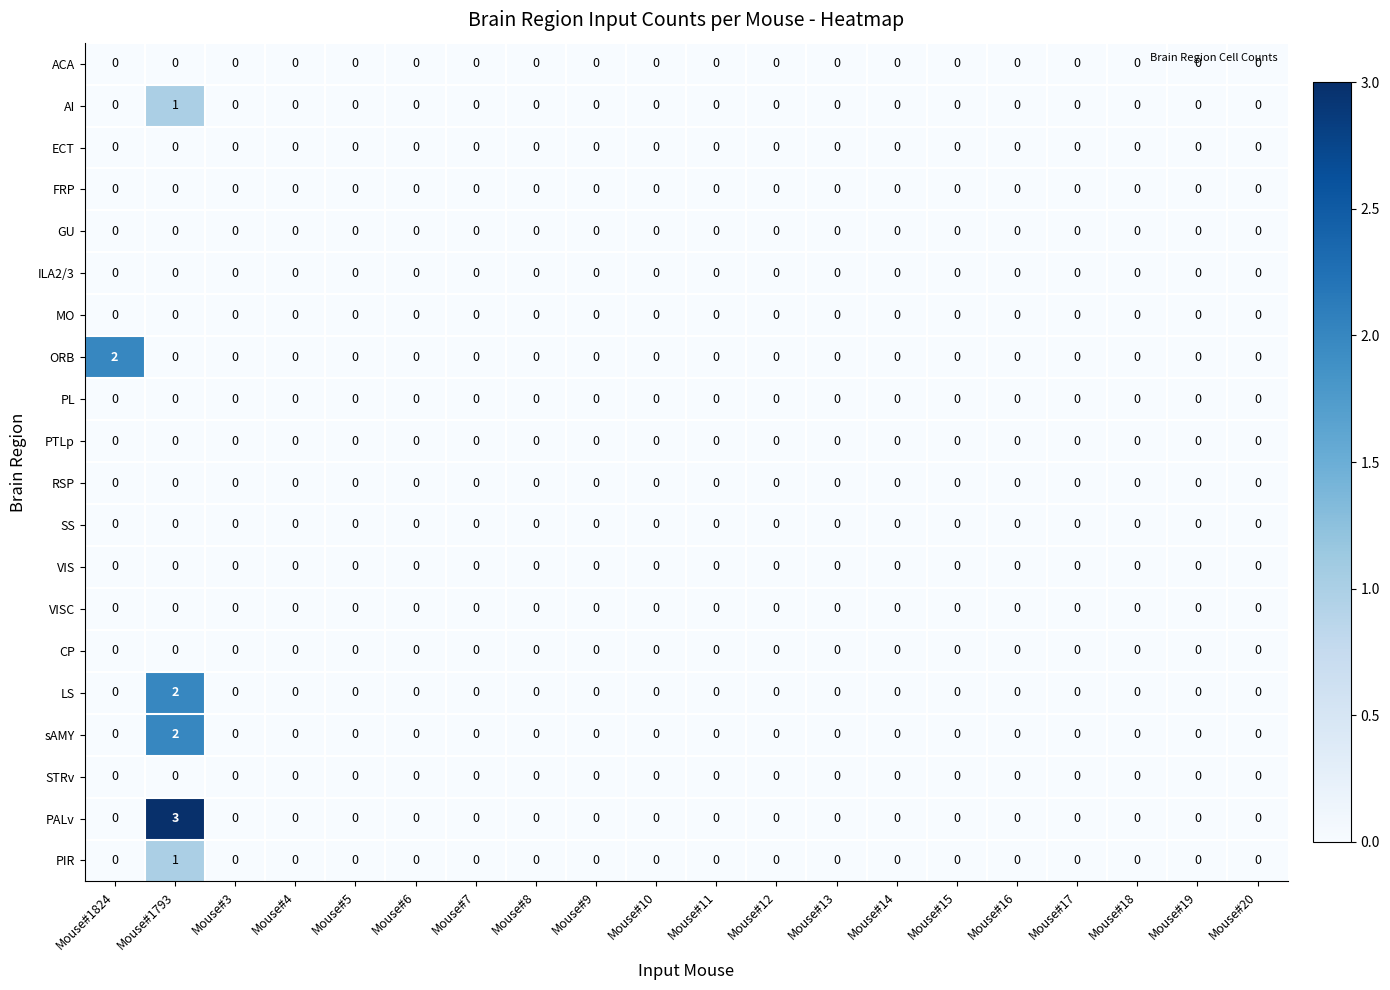

At which category is the sum across all series the highest?

Mouse#1793